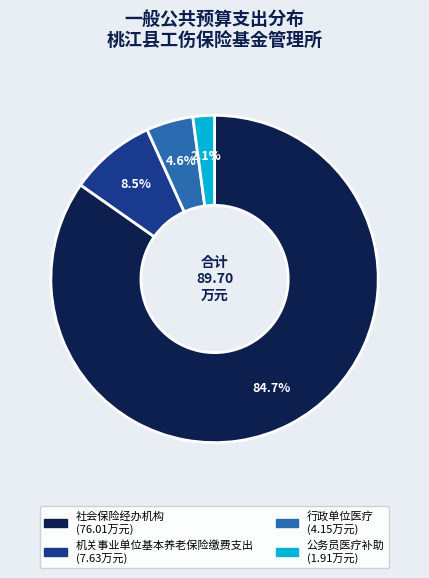

Is the sum of 公务员医疗补助 and 社会保险经办机构 greater than half?

Yes